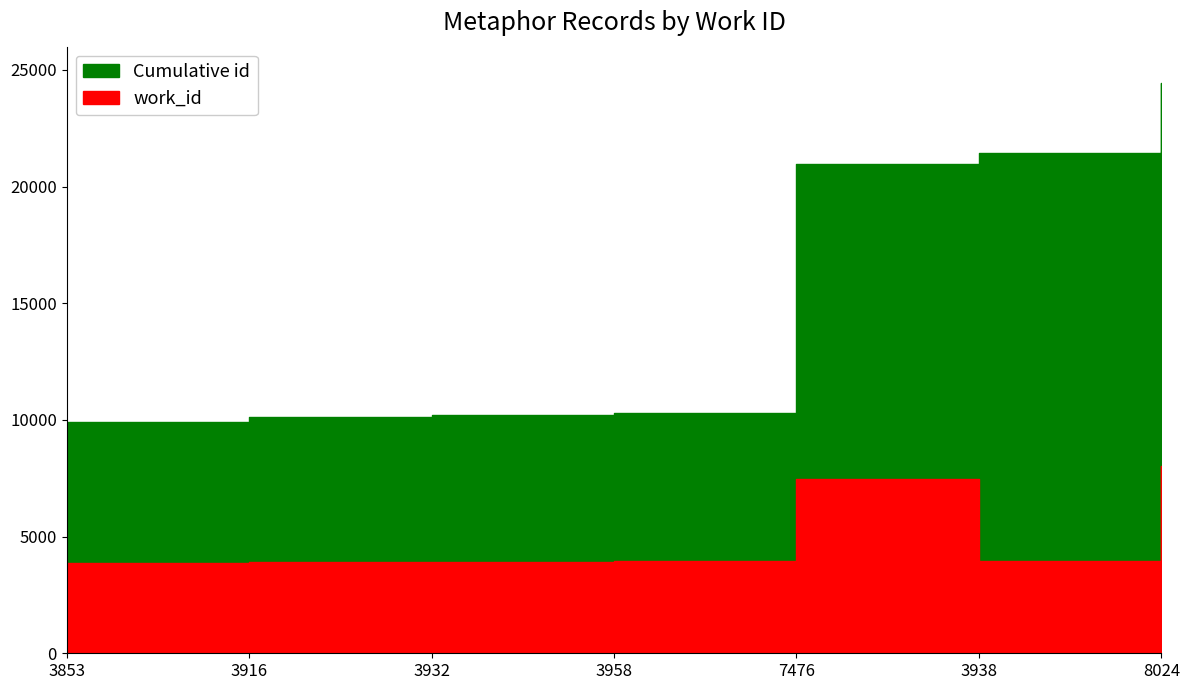

Which series has the largest range (max minus min)?

Cumulative id